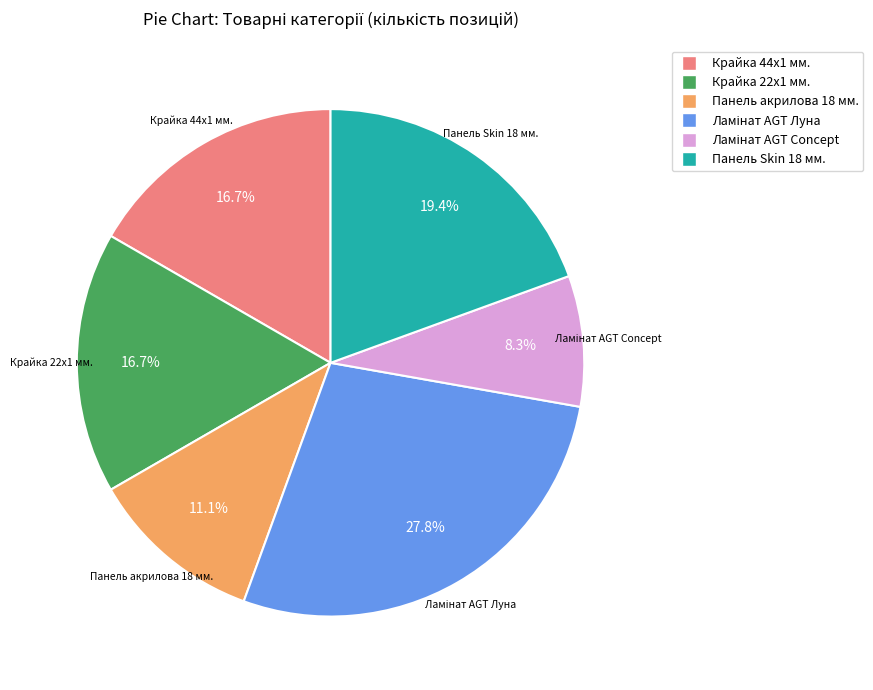

Approximately how many times larger is the value at Крайка 22x1 мм. compared to Панель акрилова 18 мм.?

1.5